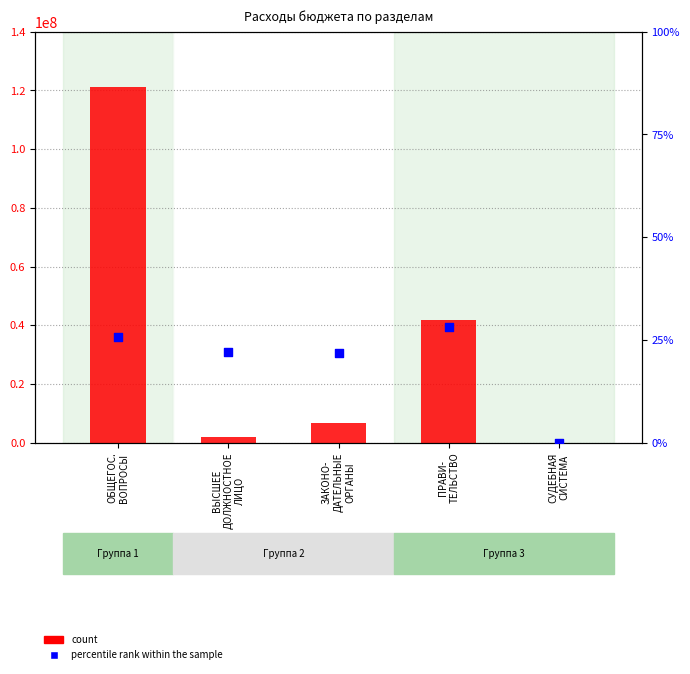

At which category is the sum across all series the highest?

ОБЩЕГОС.
ВОПРОСЫ